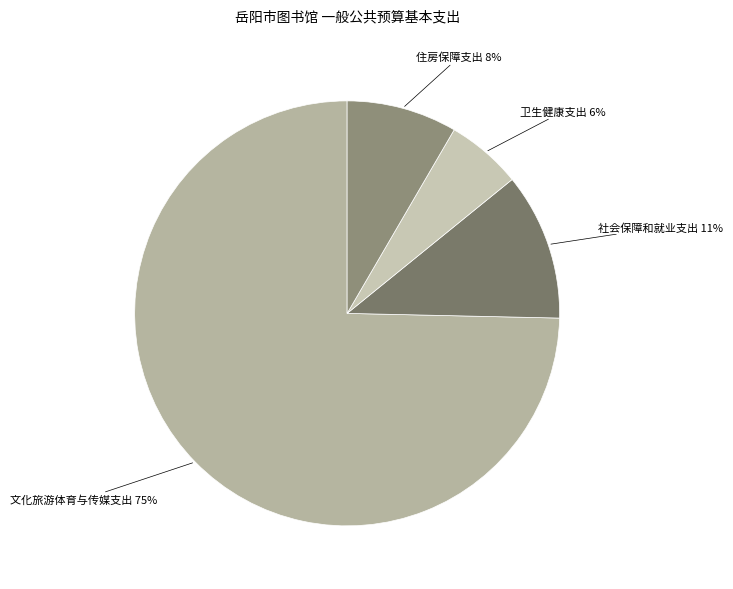

Which category has the smallest portion of the pie?

卫生健康支出